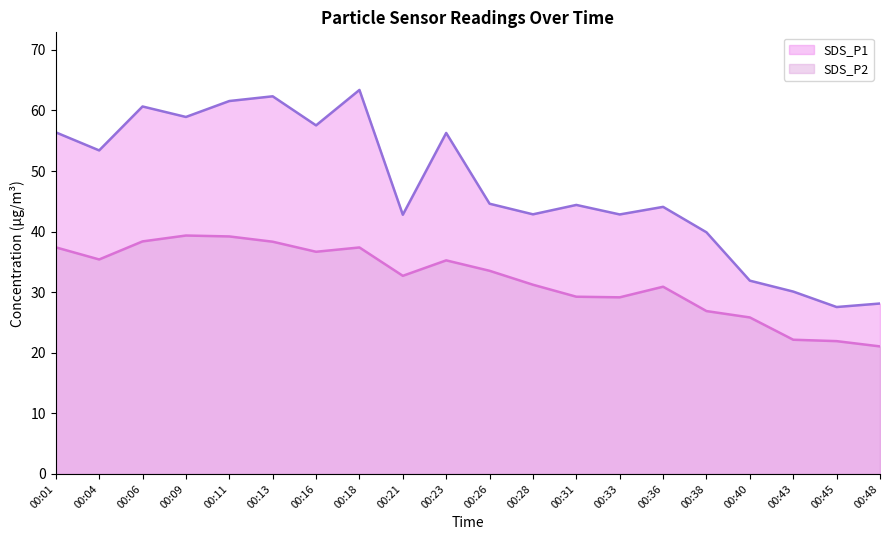

True or false: SDS_P2 and SDS_P1 cross at least once.

False